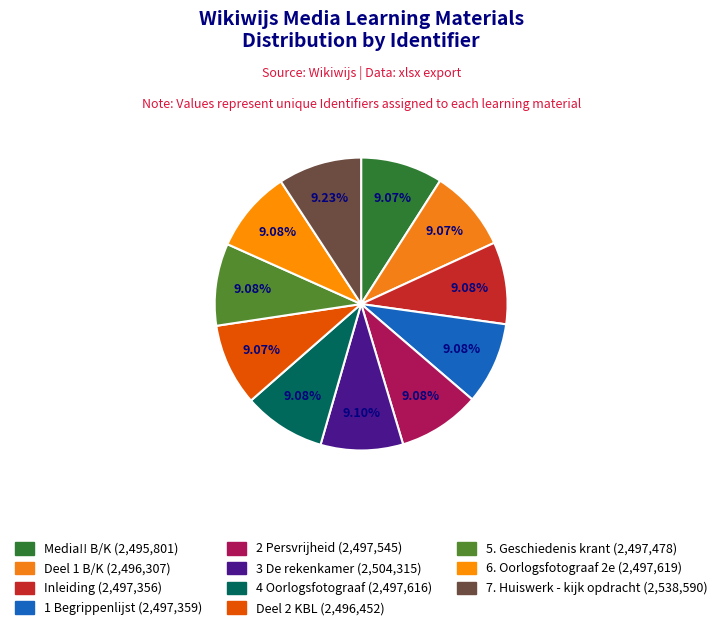

How many slices are in this pie chart?

11